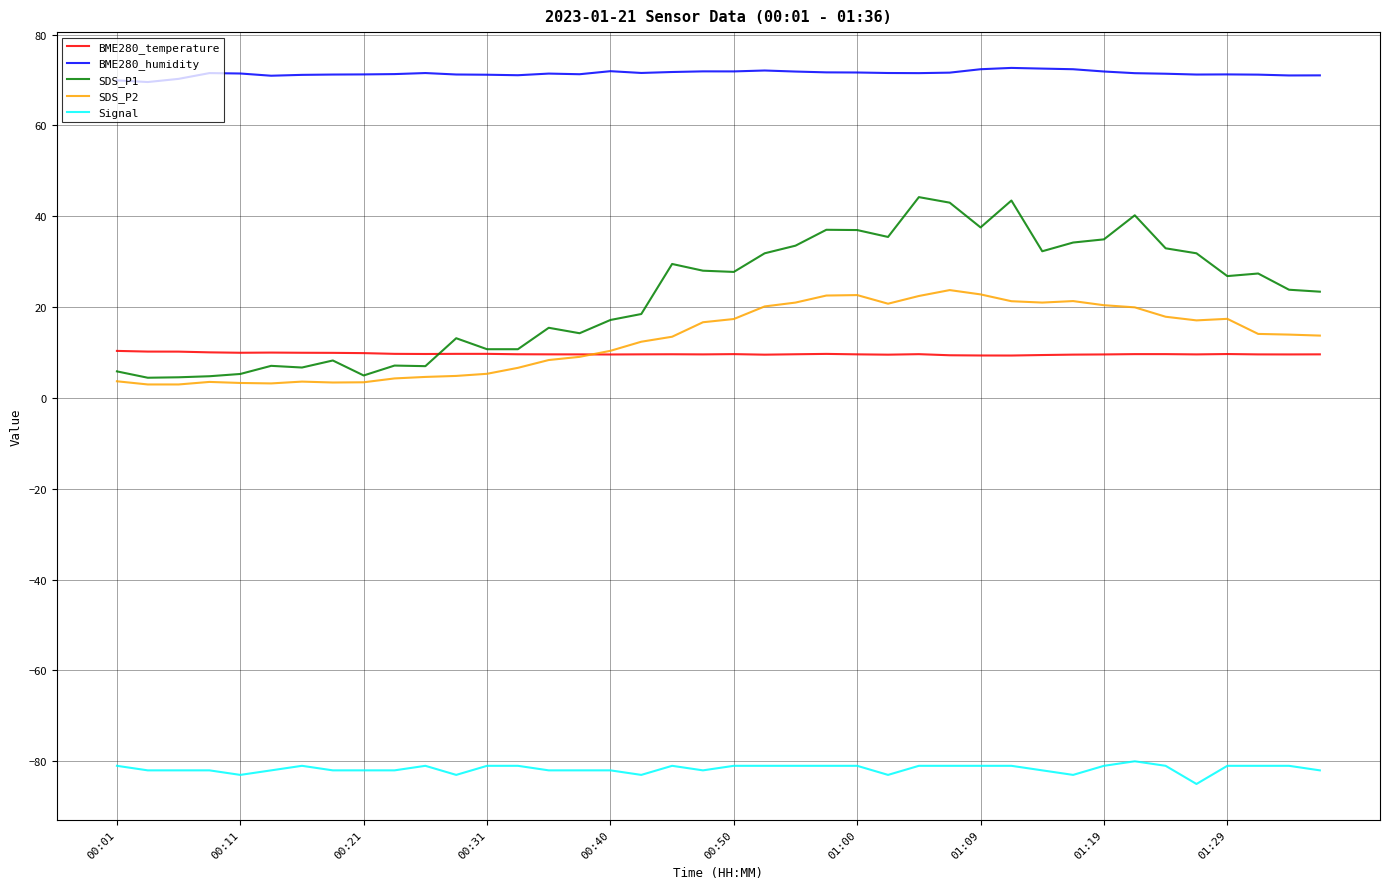

Is this an area chart (filled region under the line)?

No